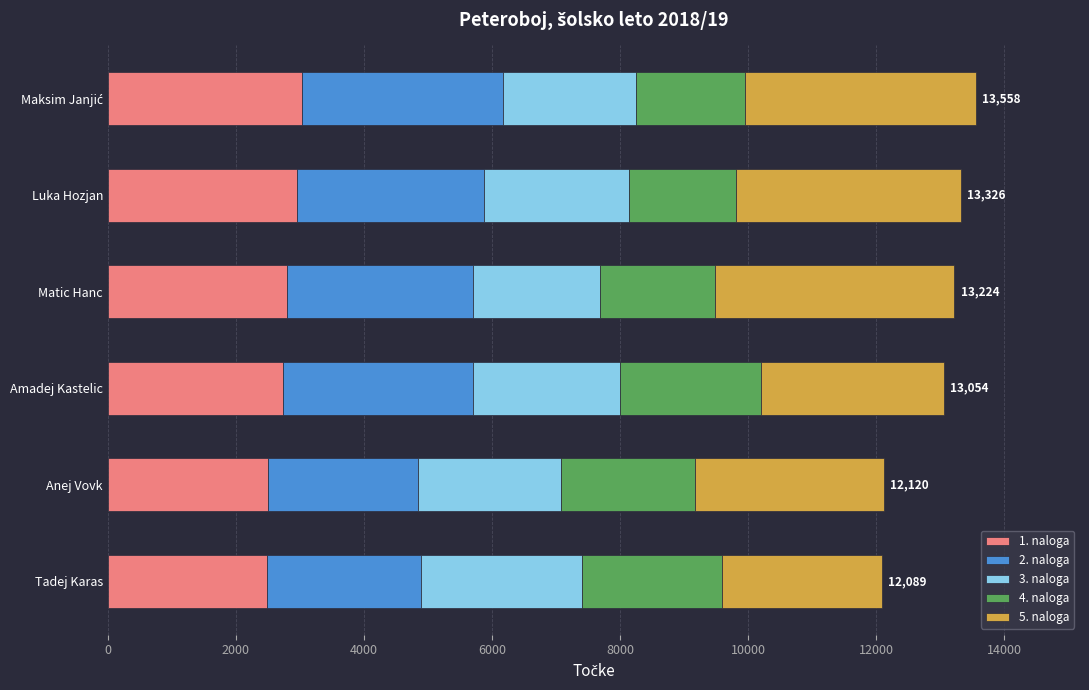

What is the highest value of the 1. naloga series?

3032